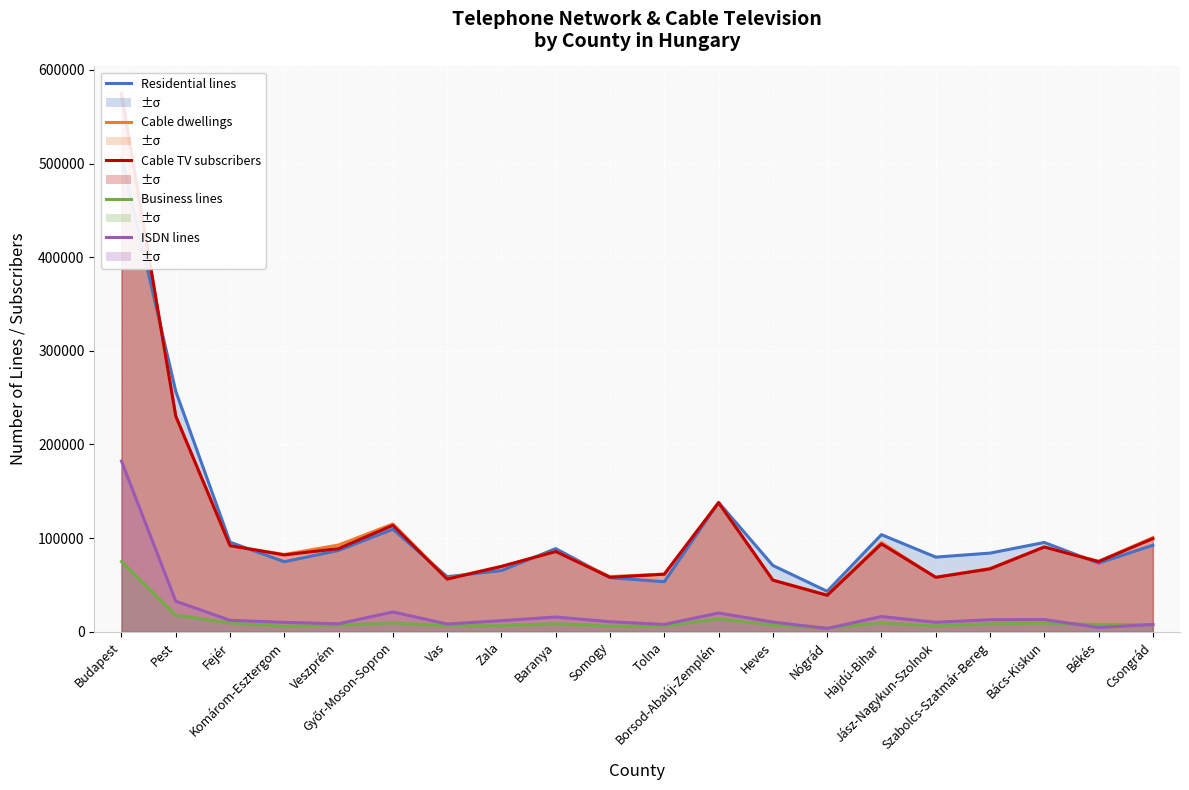

What is the label of the 7th point from the right?

Nógrád